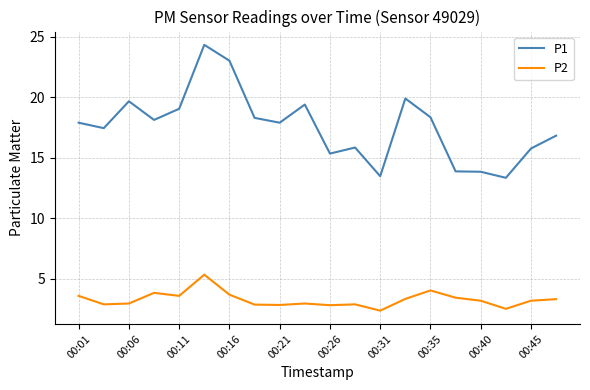

Which series has the widest spread of values?

P1